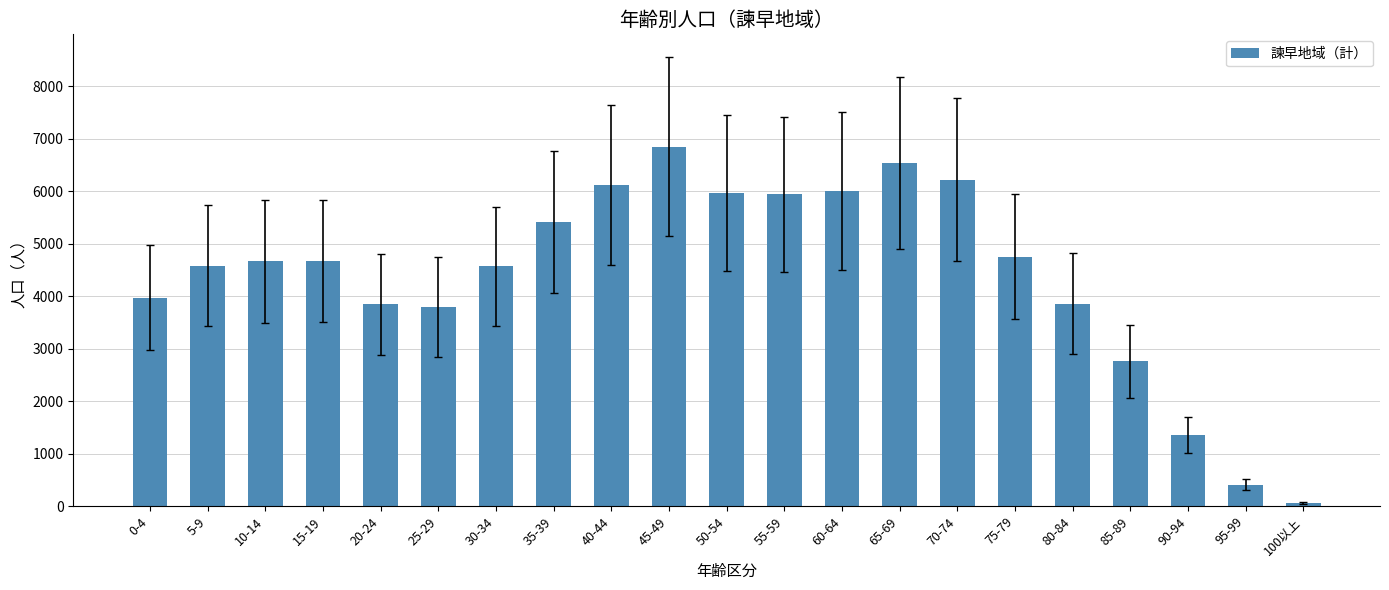

Which has a higher value, 100以上 or 30-34?

30-34